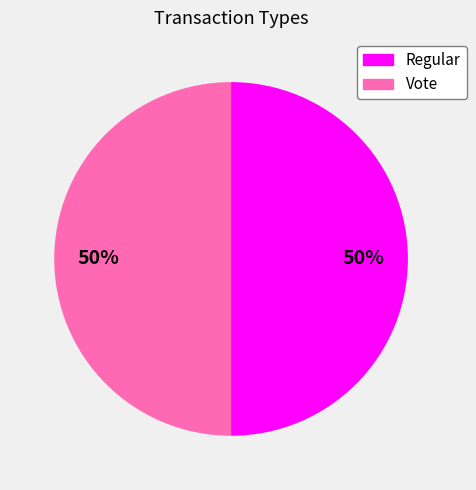

What percentage is the Regular slice, to the nearest percent?

50%